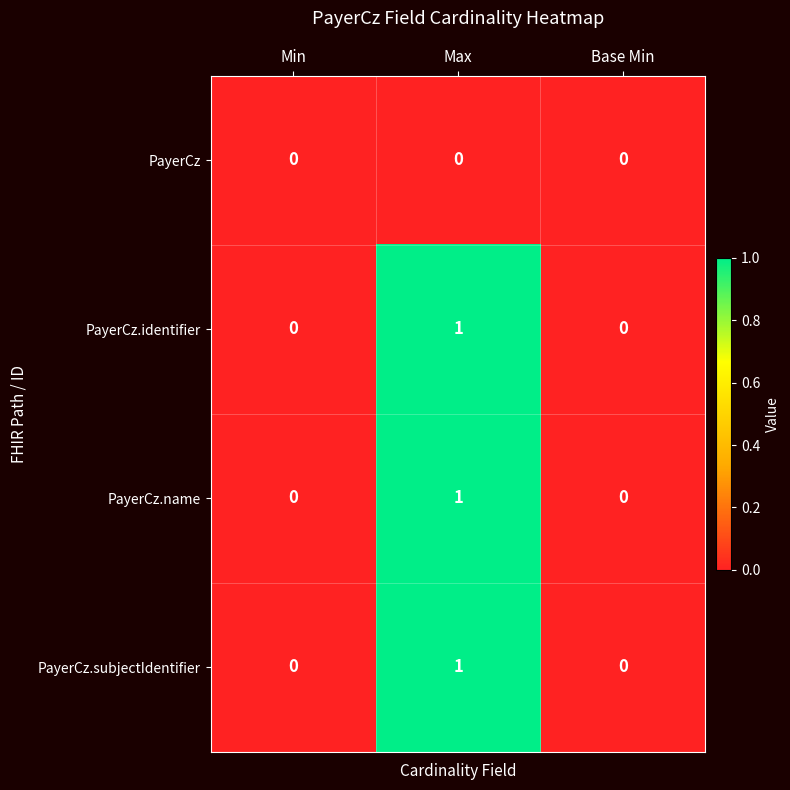

How many PayerCz.name values are between 0 and 1?

3